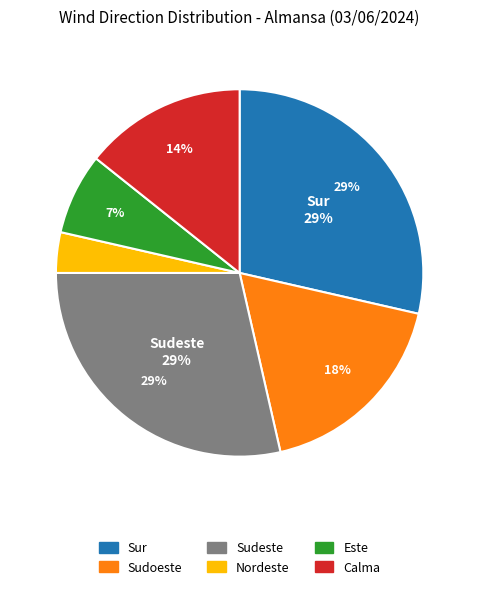

Count the number of slices in the pie.

6